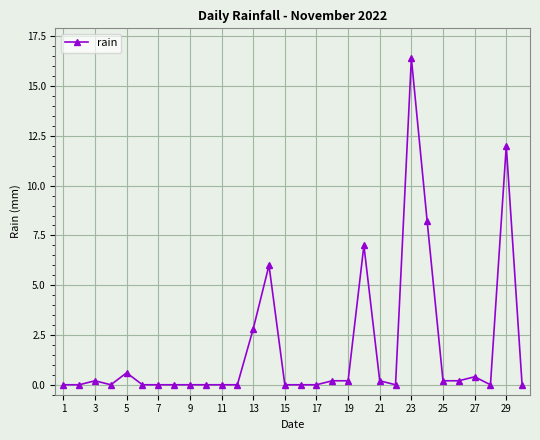

True or false: the data has more than 1 interior local peaks.

True